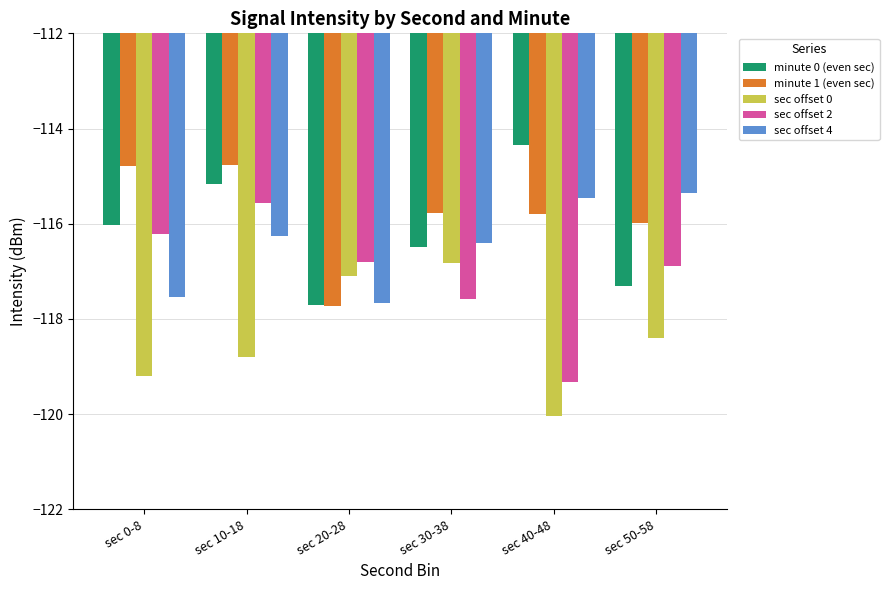

How many values in the sec offset 0 series exceed -118?

2